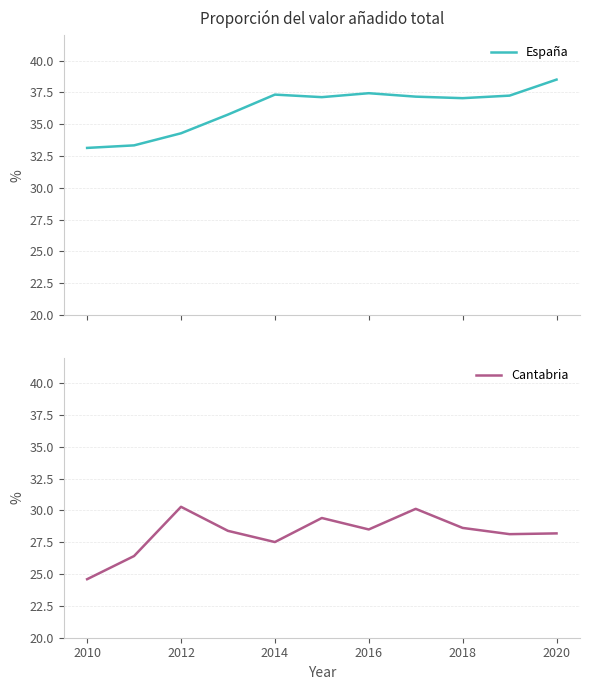

True or false: Cantabria and España intersect in this chart.

False